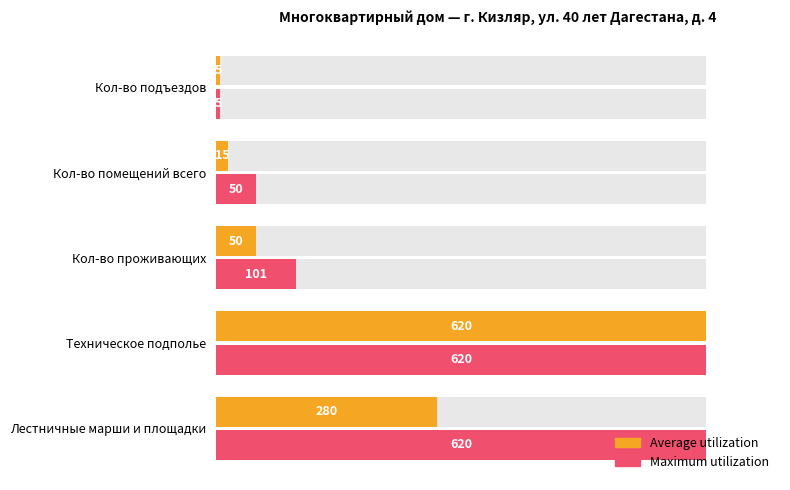

What is the minimum value for Average utilization?

5